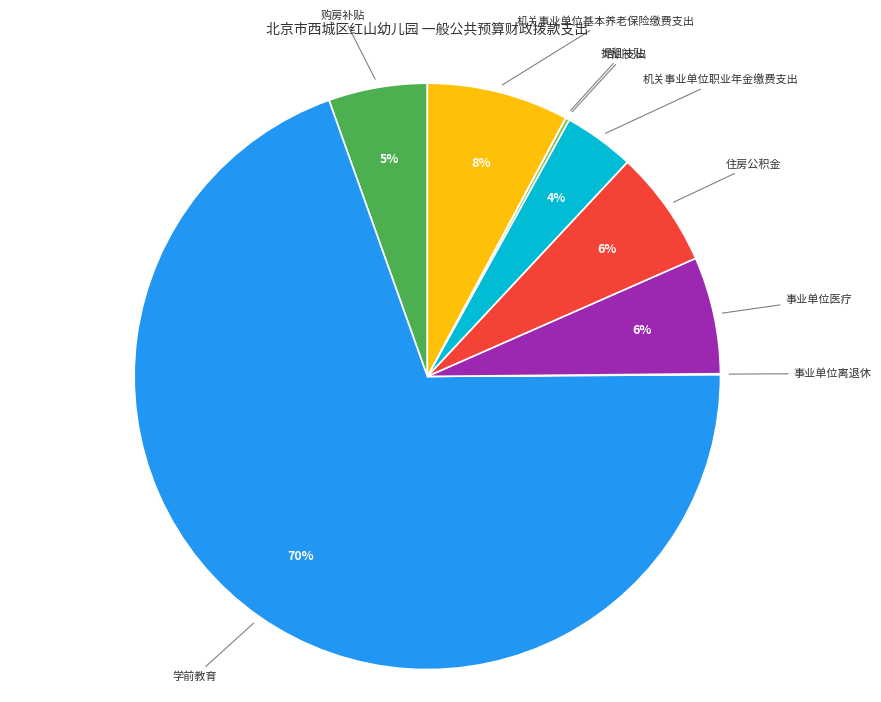

To the nearest percent, what portion does 事业单位医疗 represent?

6%